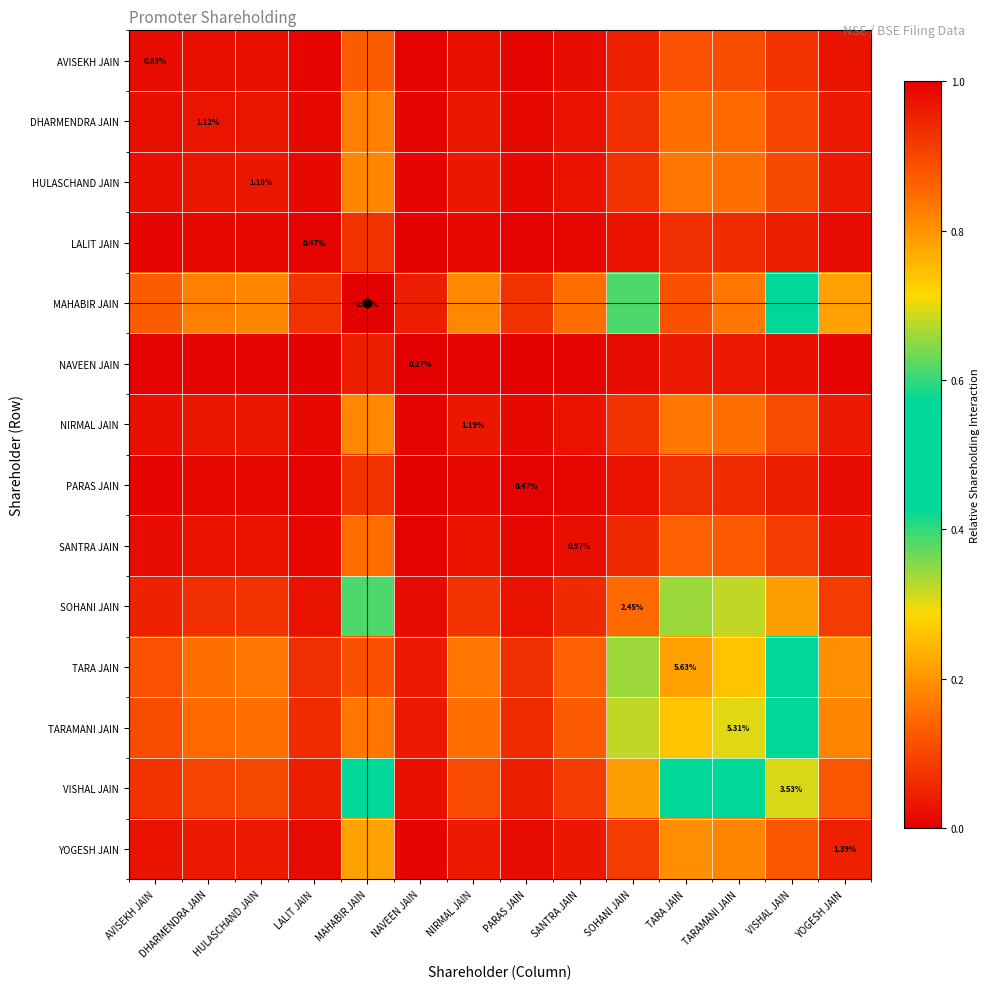

The VISHAL JAIN series shows 0.0 at DHARMENDRA JAIN. True or false?

False